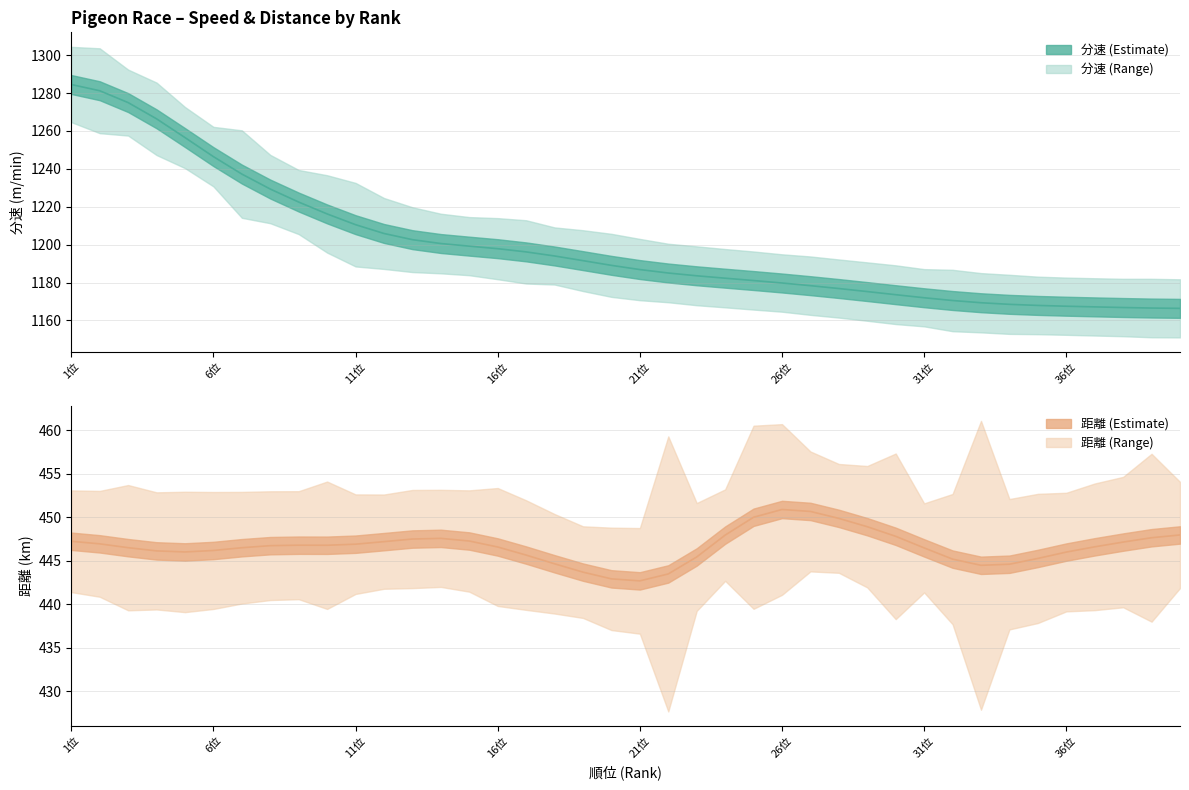

The chart shows a value of 605.4 at 22位. True or false?

False